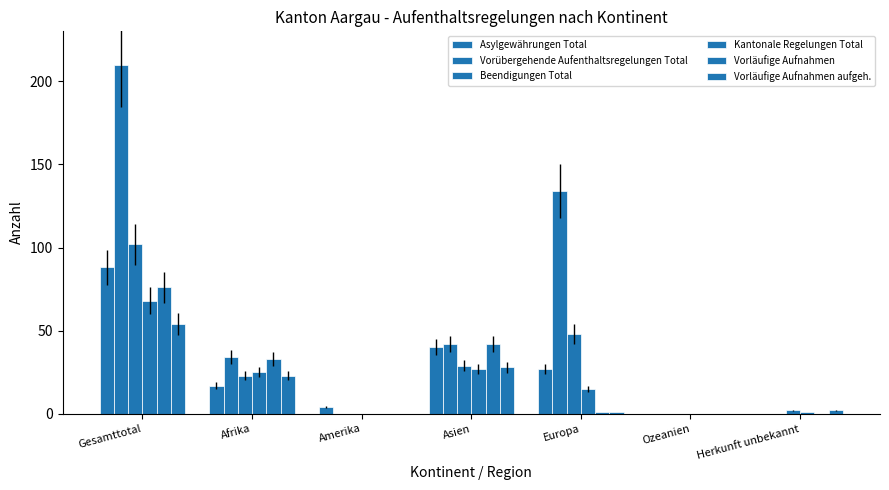

What position from the left is Gesamttotal?

1